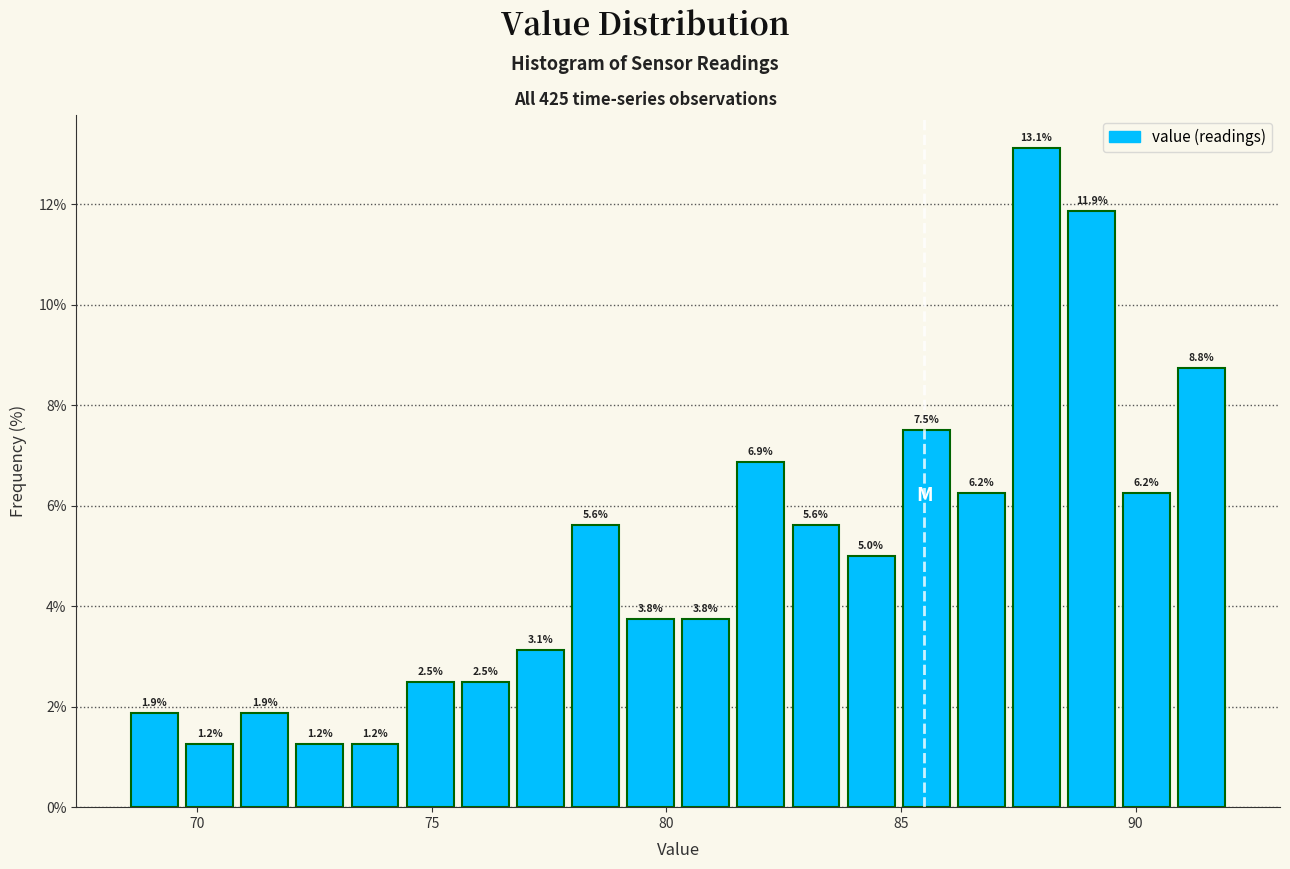

Read against the x-axis, roughly where is the centre of the tallest bar?

88.0